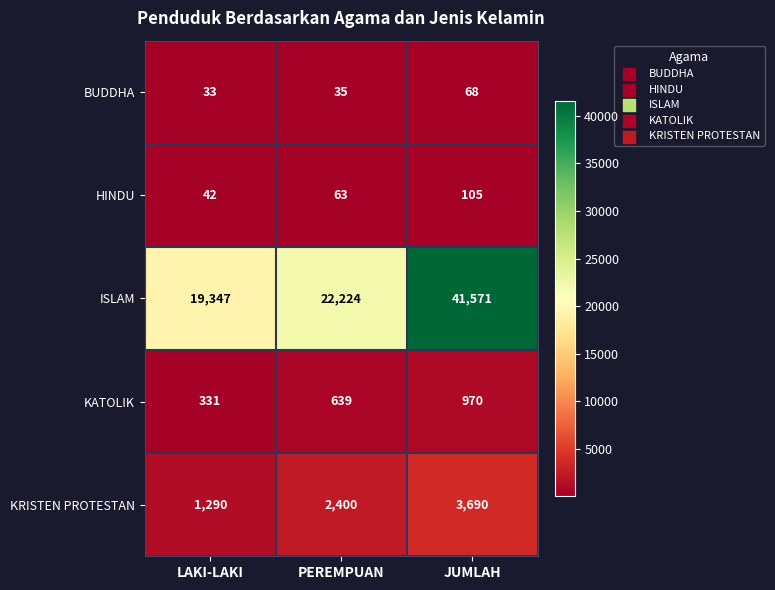

Between LAKI-LAKI and PEREMPUAN, which series saw the biggest shift?

ISLAM